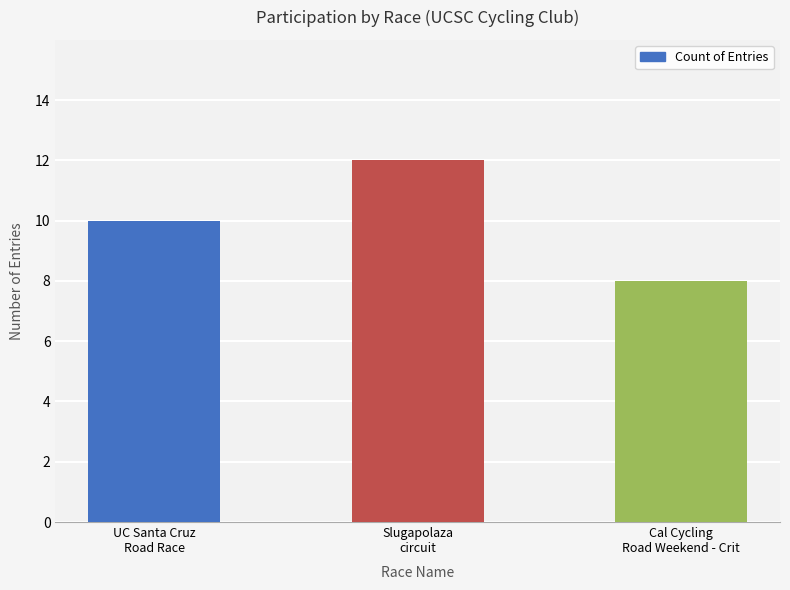

What is the ratio of the value at UC Santa Cruz
Road Race to the value at Slugapolaza
circuit?

0.8